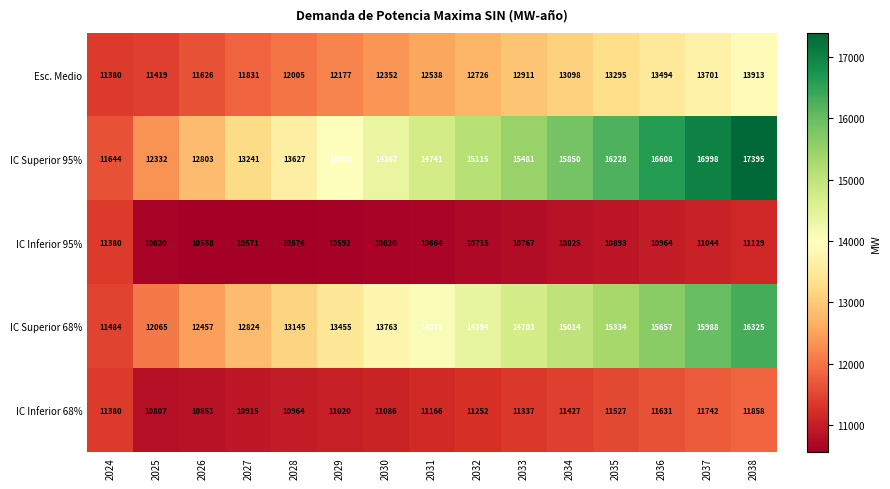

Which label corresponds to the largest value in the chart?

2038